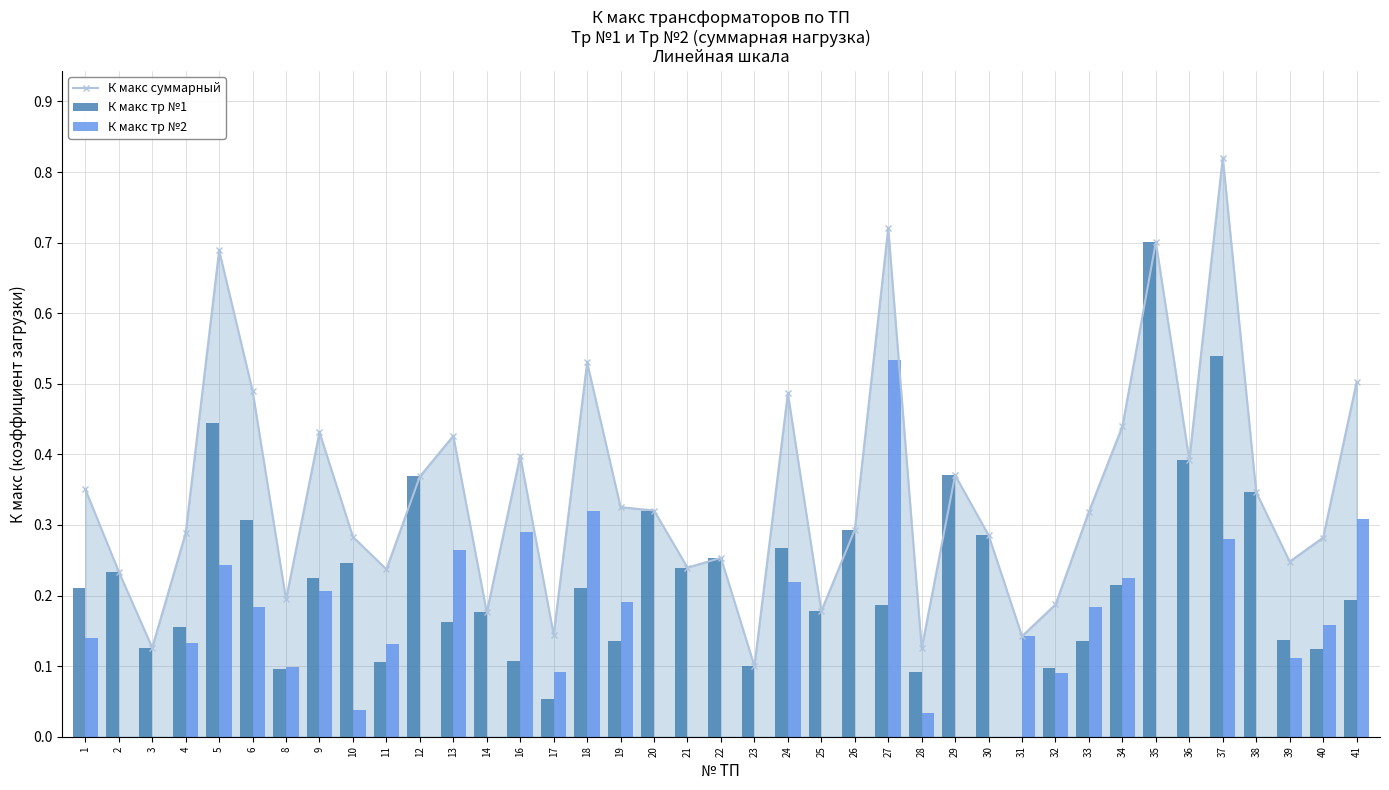

Does the chart contain any negative values?

No